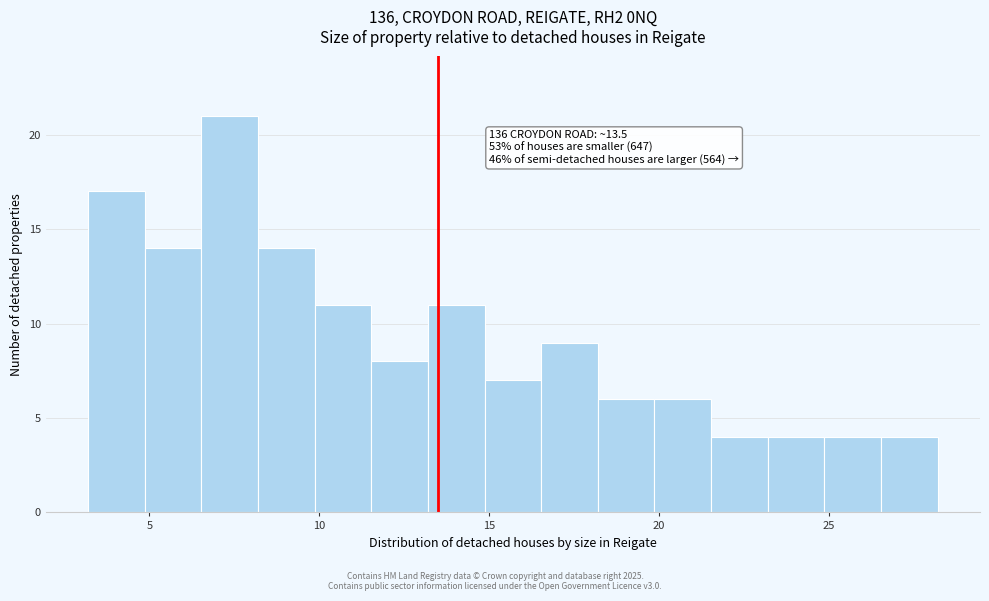

Around what value on the x-axis is the tallest bar? Give the approximate position of its centre, as read against the axis.

7.5